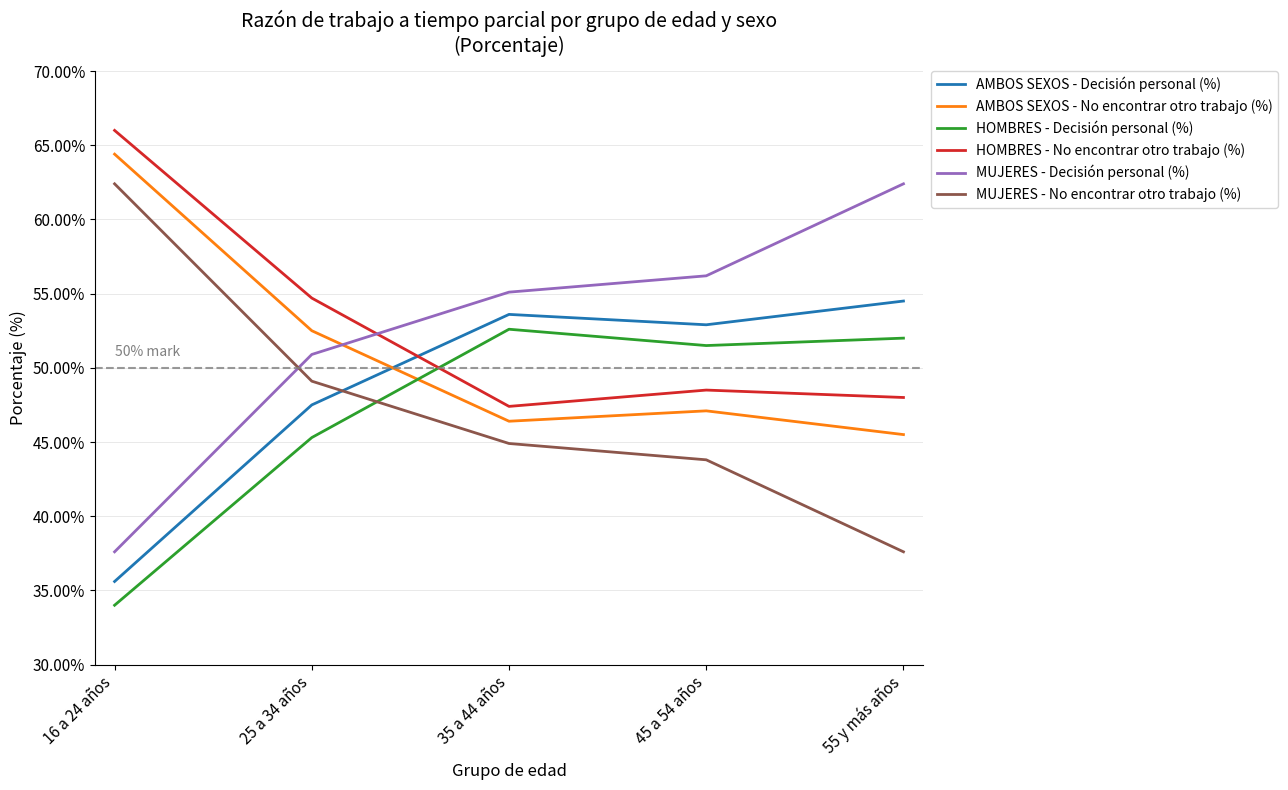

Is the value of HOMBRES - No encontrar otro trabajo (%) at 45 a 54 años greater than the value of HOMBRES - Decisión personal (%) at 55 y más años?

No